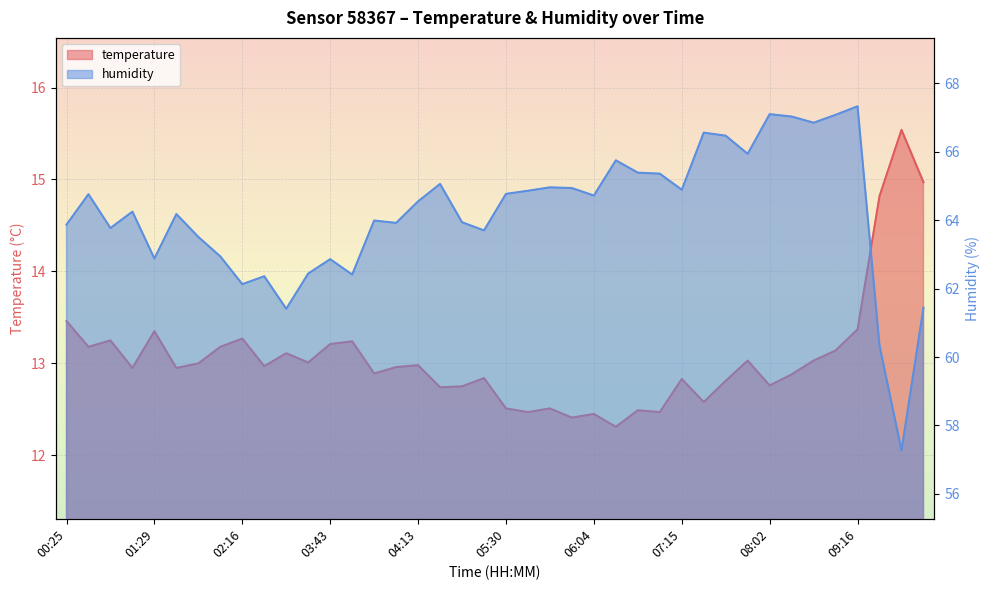

What is the difference between the second highest and minimum values in the temperature series?

2.7